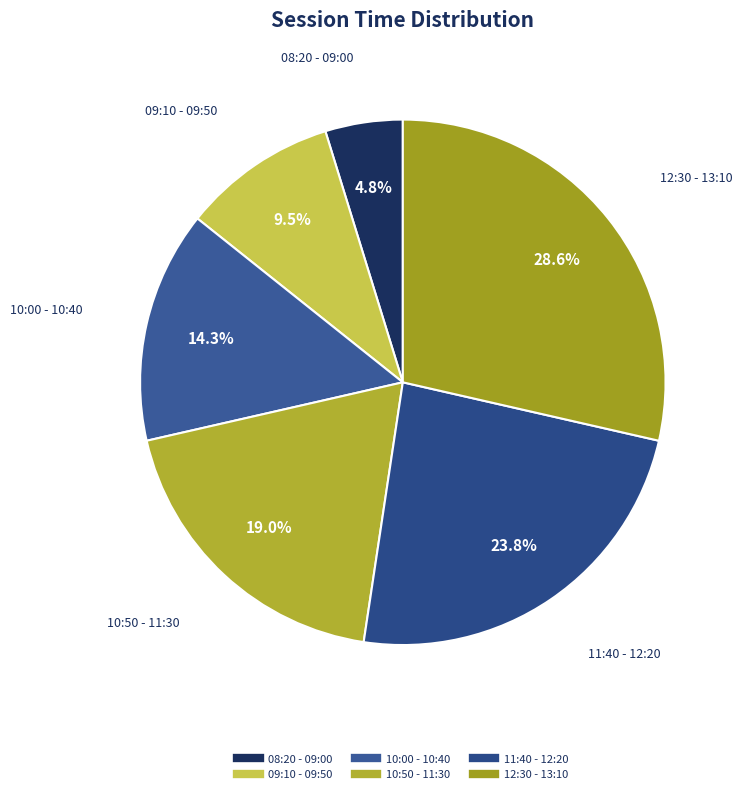

Does 09:10 - 09:50 account for over 50% of the chart?

No